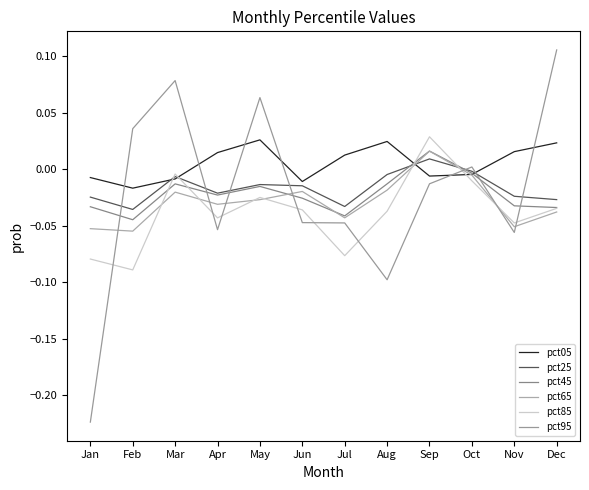

Between Mar and Nov, which series saw the biggest shift?

pct95